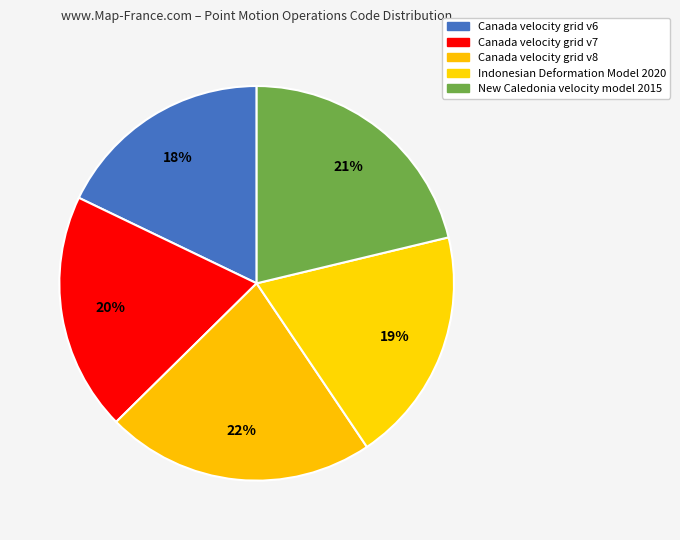

To the nearest percent, what portion does Canada velocity grid v8 represent?

22%